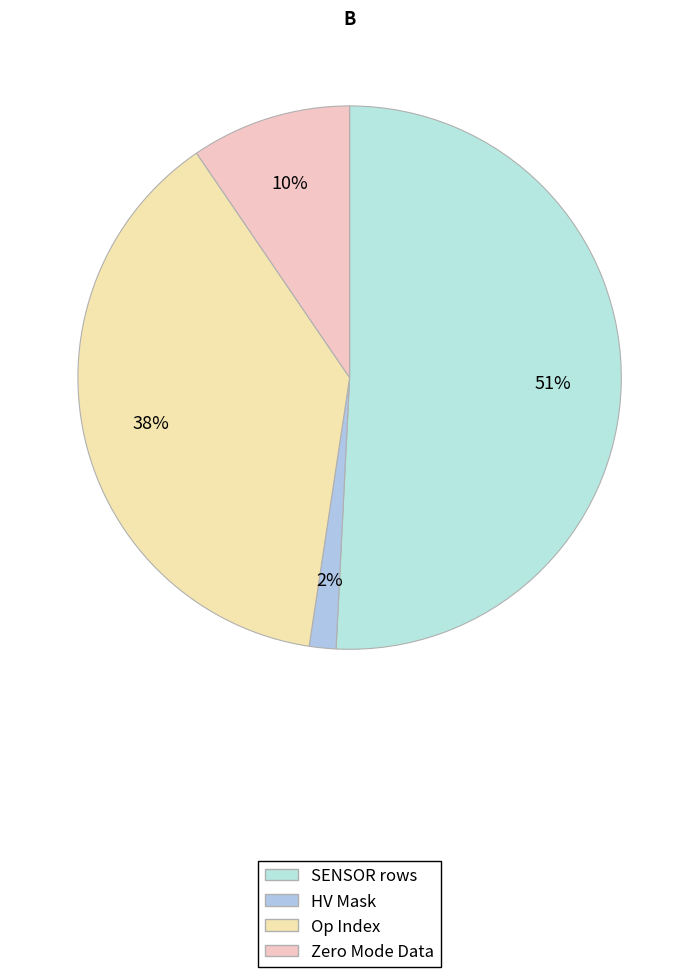

Count the number of slices in the pie.

4